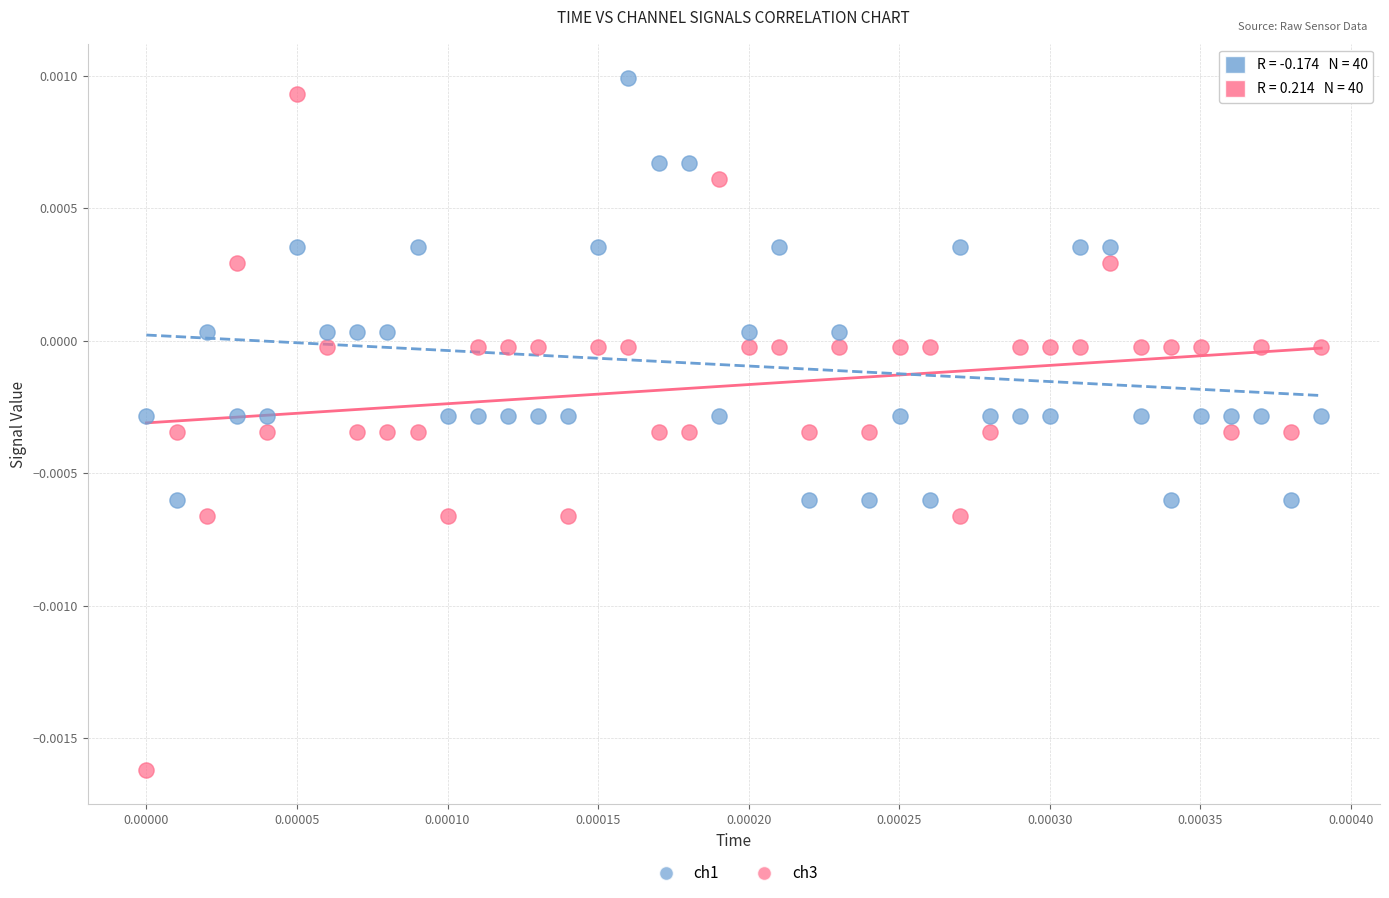

Which series has the widest spread of Y values?

ch3